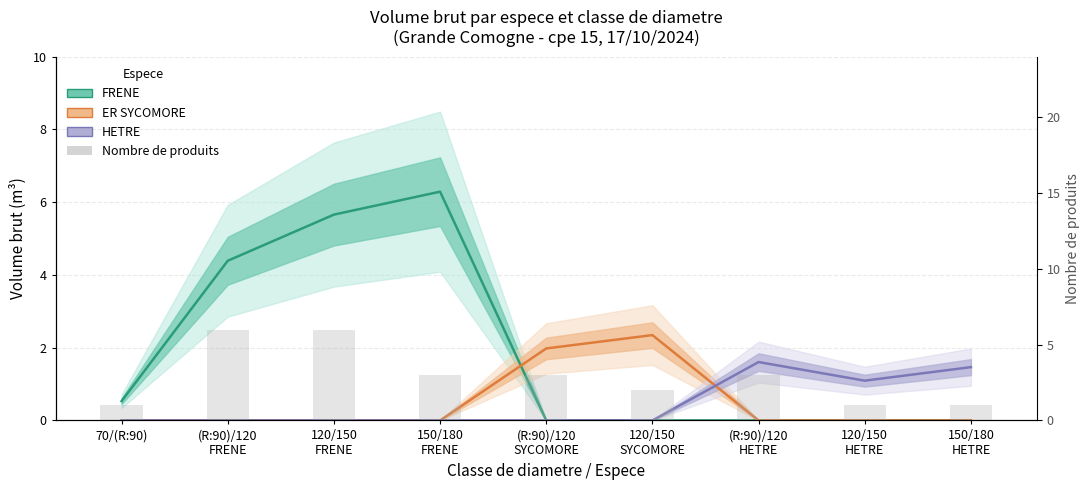

What is the difference between the maximum and minimum values in the ER SYCOMORE series?

2.3